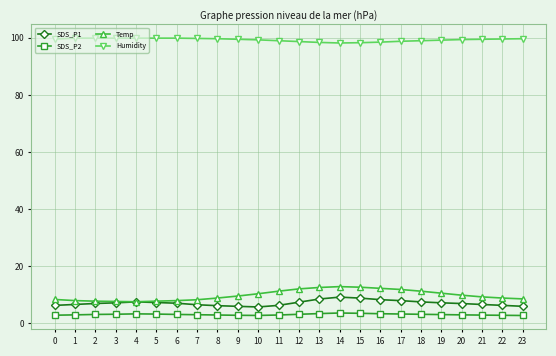

What is the maximum value shown in the chart?

99.9